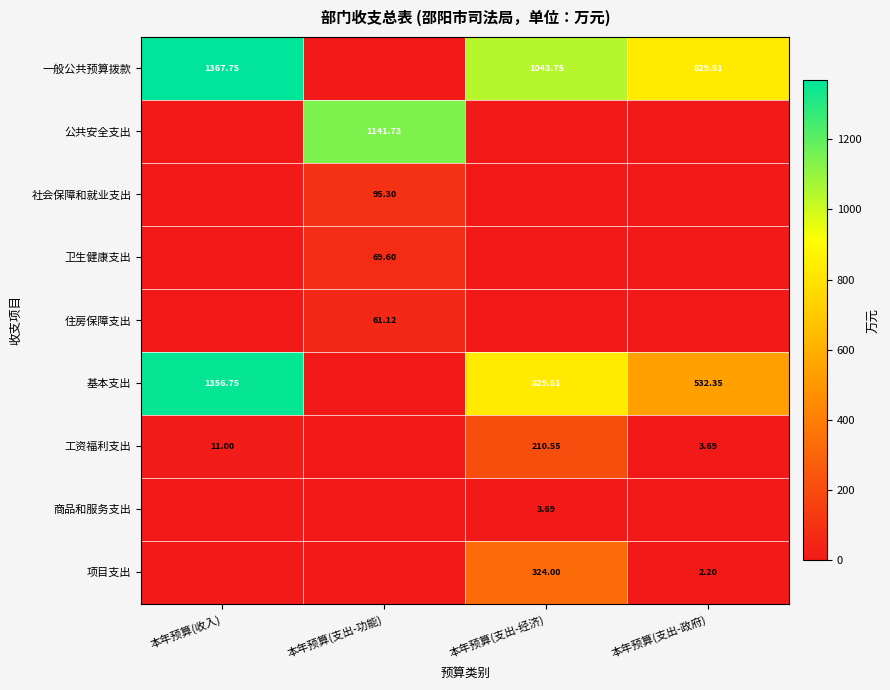

Is it true that 工资福利支出 equals 119.9 at 本年预算(支出-经济)?

False